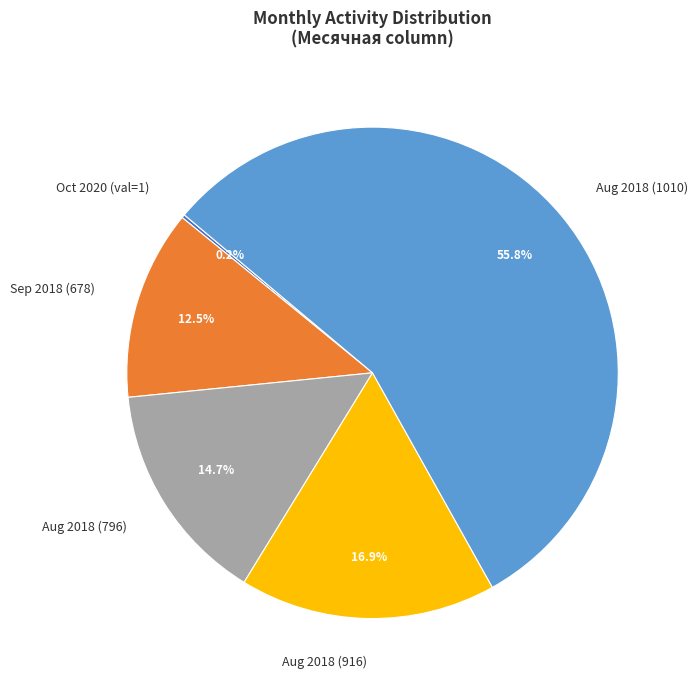

Is the sum of Aug 2018 (1010) and Aug 2018 (796) greater than half?

Yes